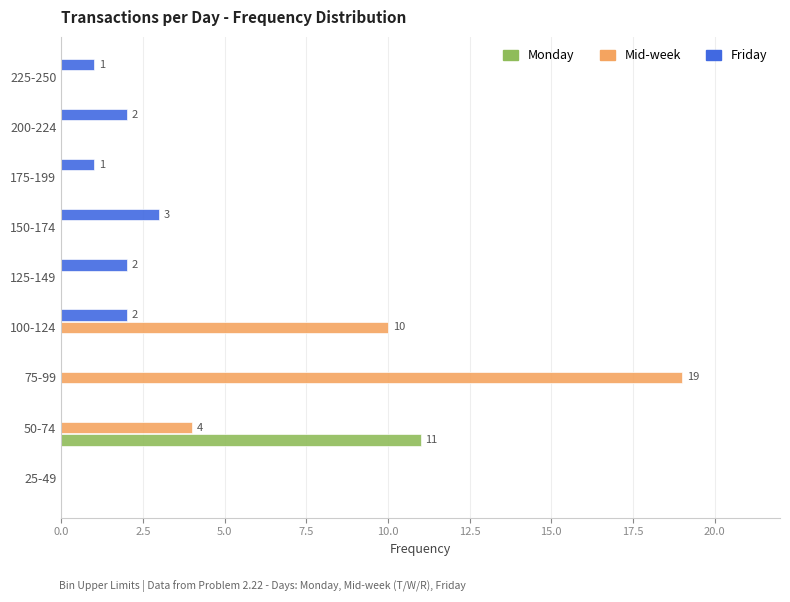

Which series changed the most between 75-99 and 175-199?

Mid-week